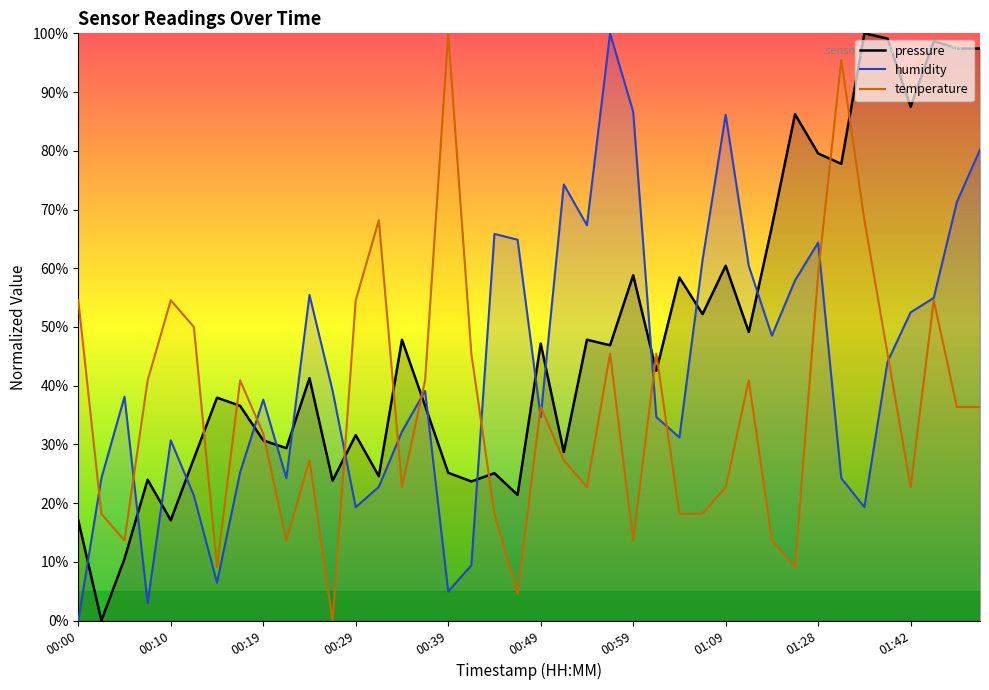

Rank the series by their average value, from highest to lowest.

pressure, humidity, temperature